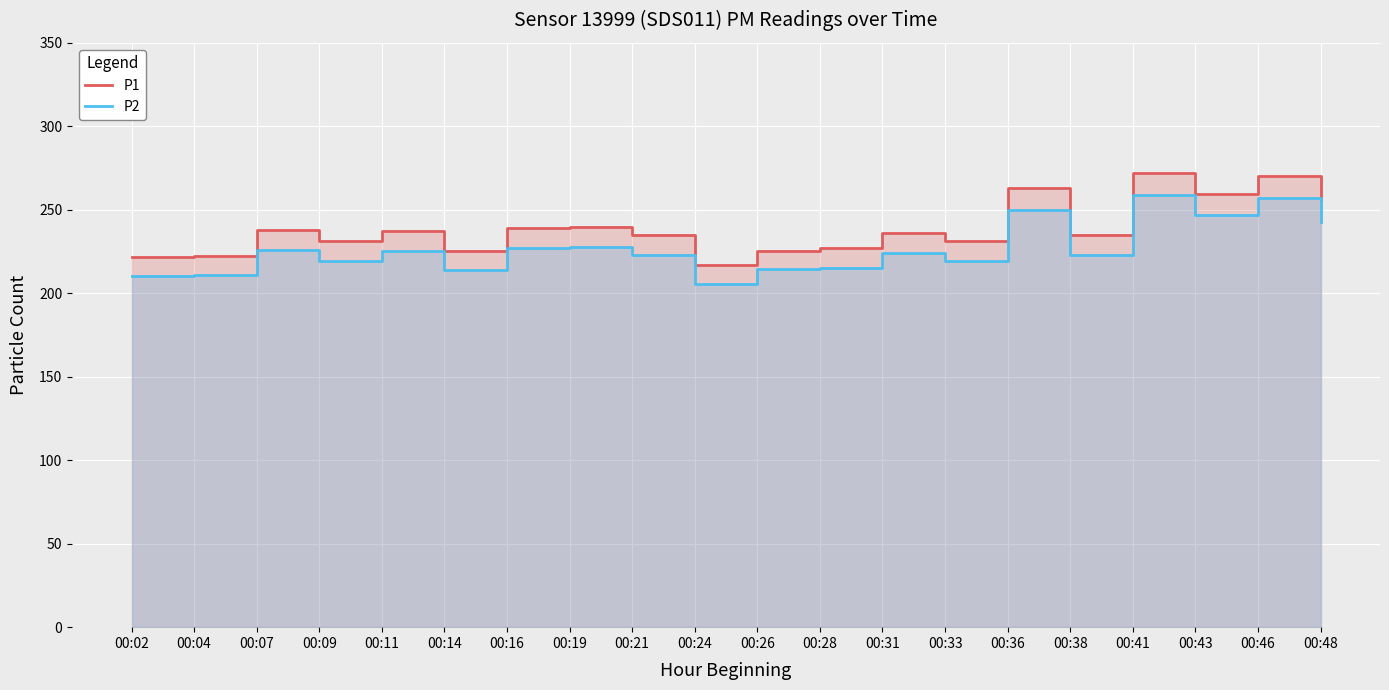

Rank the series at 00:04 from highest to lowest value.

P1, P2